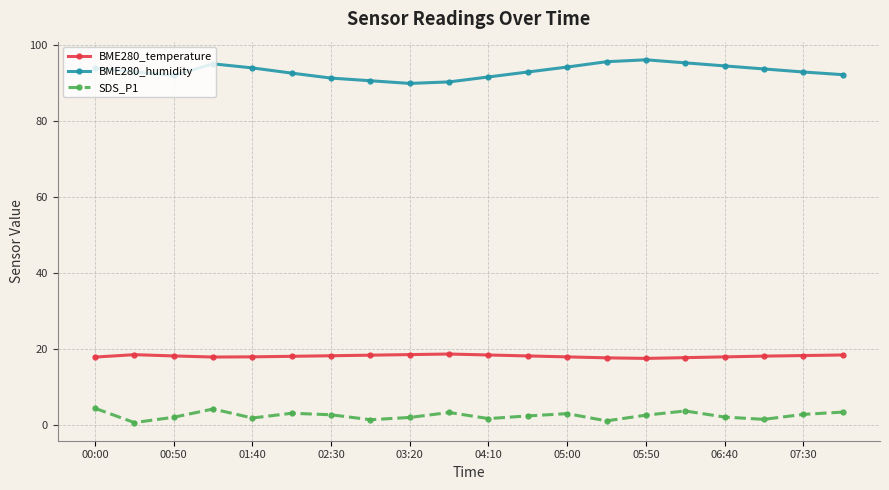

At how many categories does at least one series exceed 76?

20